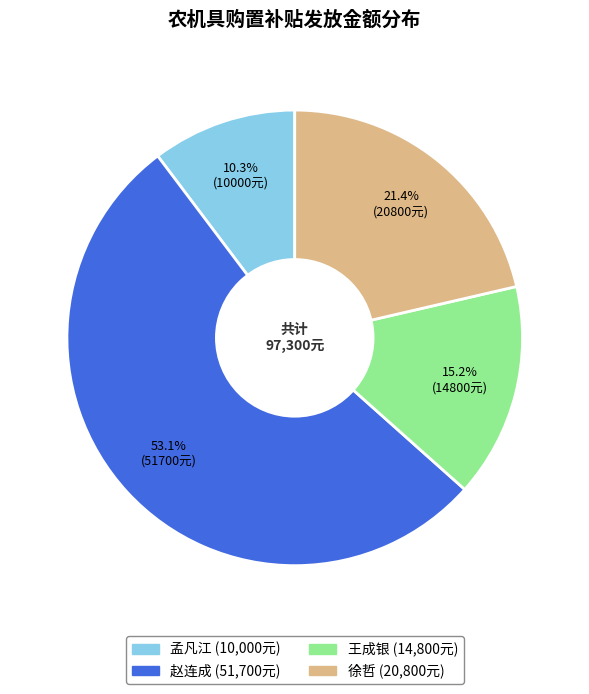

True or false: 孟凡江 accounts for 10% of the total.

True